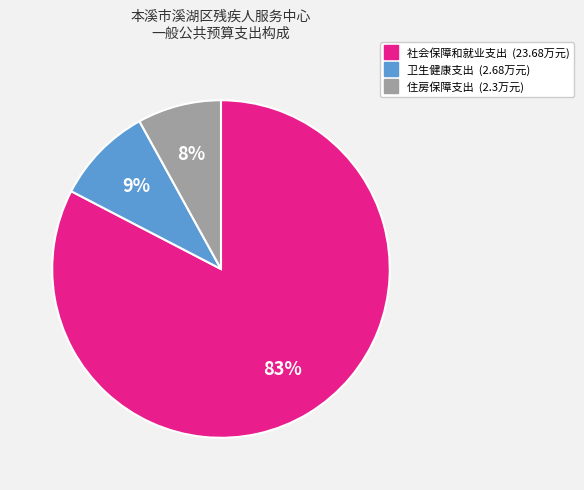

Which slice is the smallest?

住房保障支出